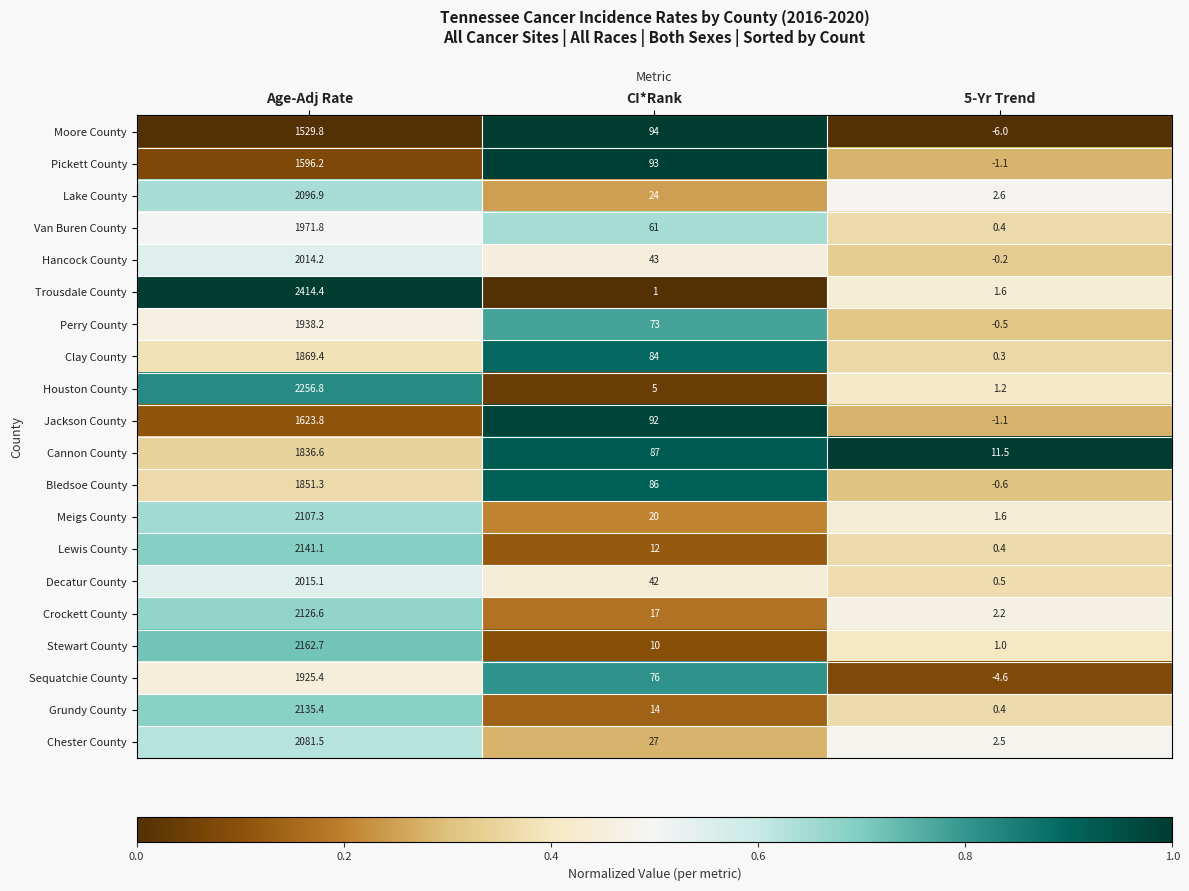

Which series has the widest spread of values?

Trousdale County